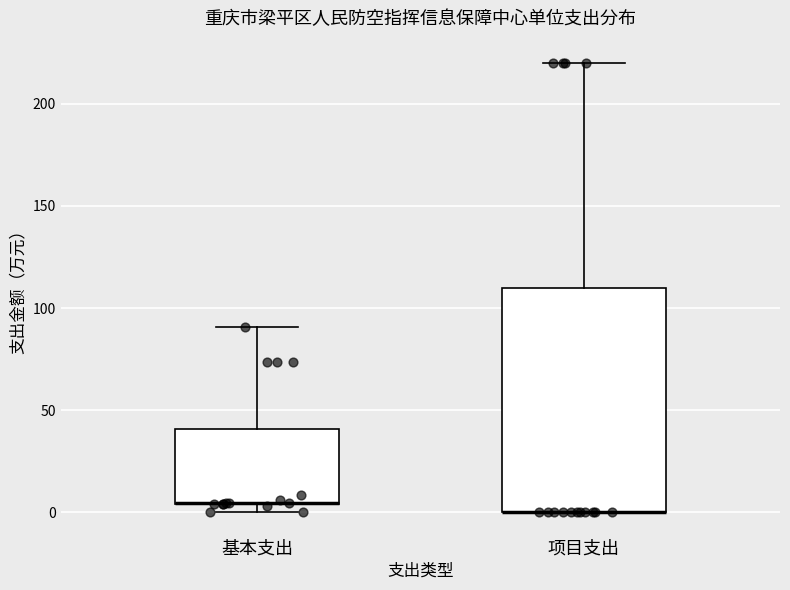

Reading left to right, read every box against the y-axis: the position of its median line, the range the box covers, and the ends of its whiskers. The values are not printed on the chart, so give them approximately, as read against the axis.

基本支出: median 5 (drawn on the box's lower edge), box 5 to 40, whiskers 0 to 90
项目支出: median 0 (drawn on the box's lower edge), box 0 to 110, whiskers 0 to 220